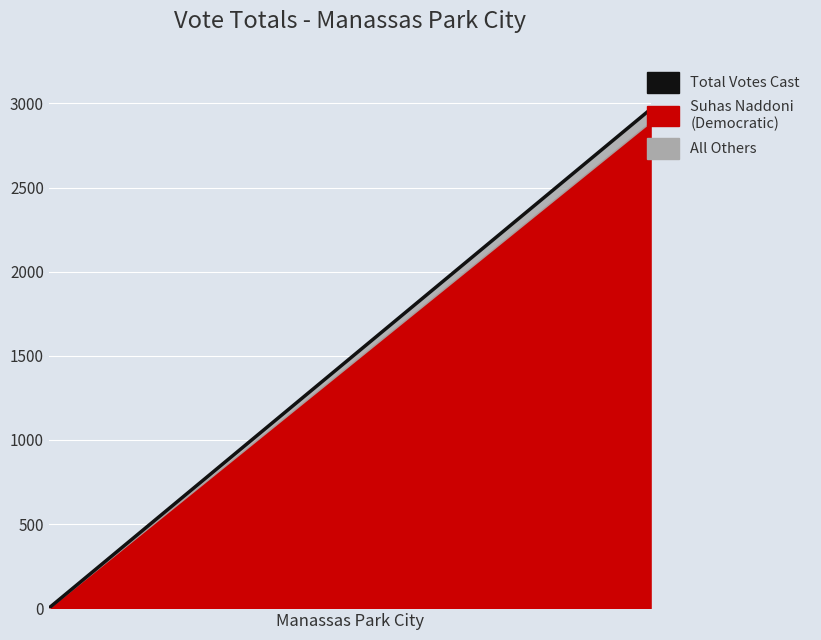

True or false: the data shows 2966 at 1.

True